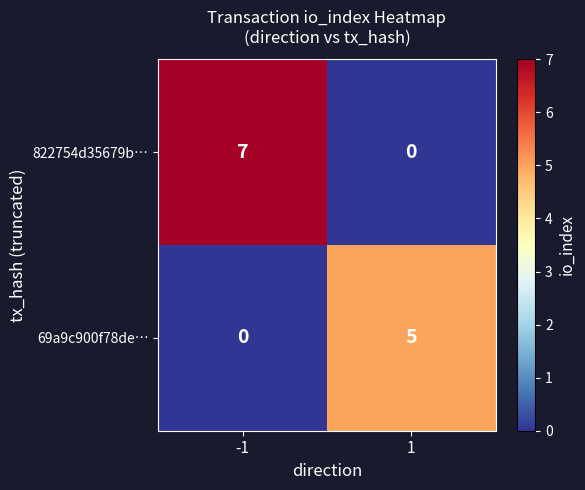

What is the difference between the 69a9c900f78de… values at 1 and -1?

5